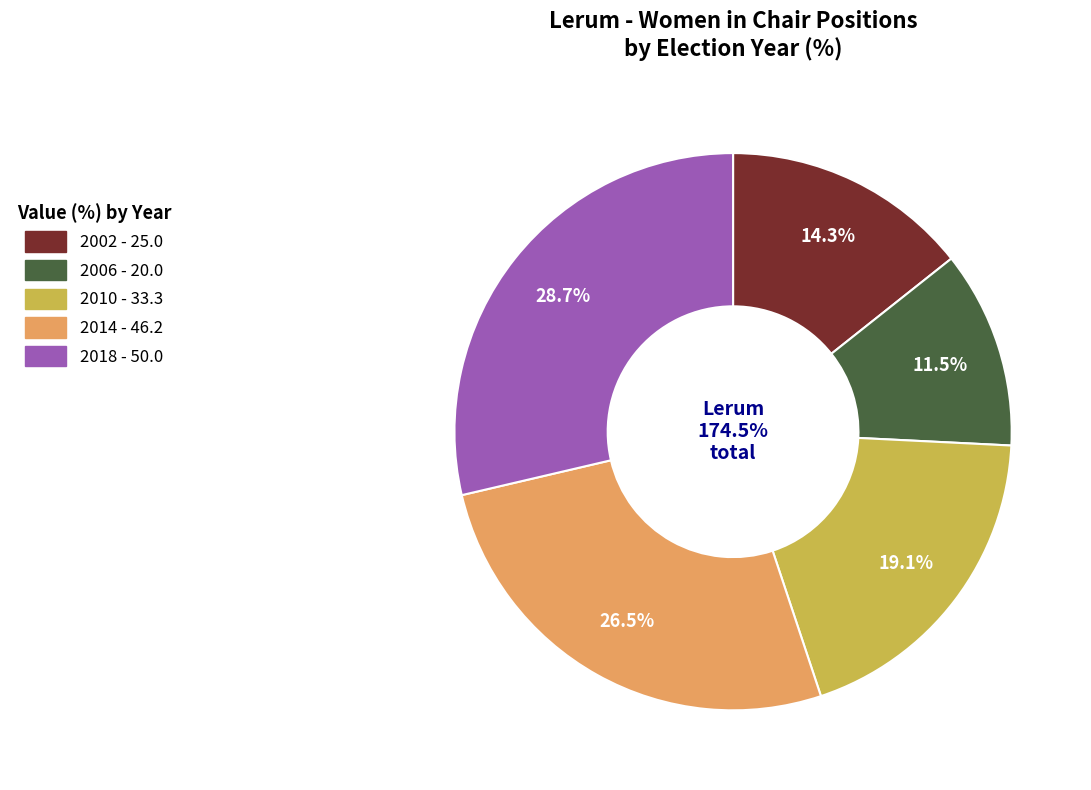

Is there any slice that represents more than half of the pie?

No